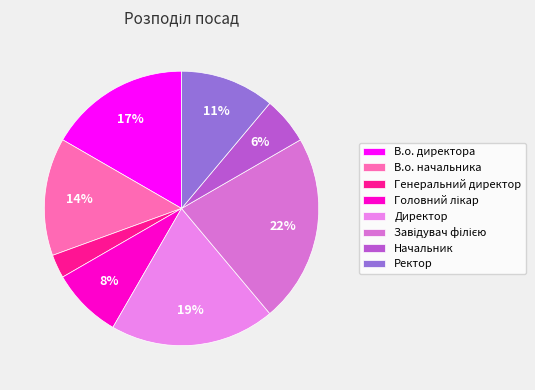

Is it true that Ректор is 25% of the pie?

False